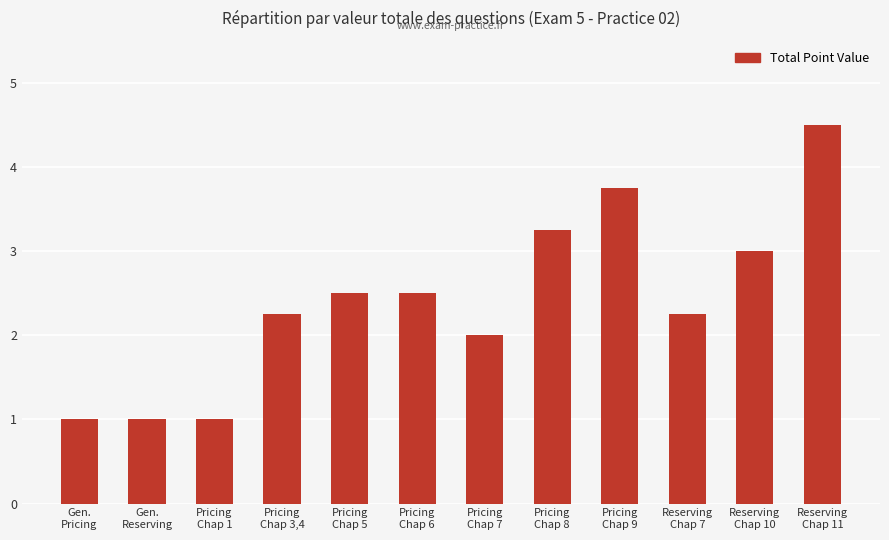

How many bars are there in total?

12